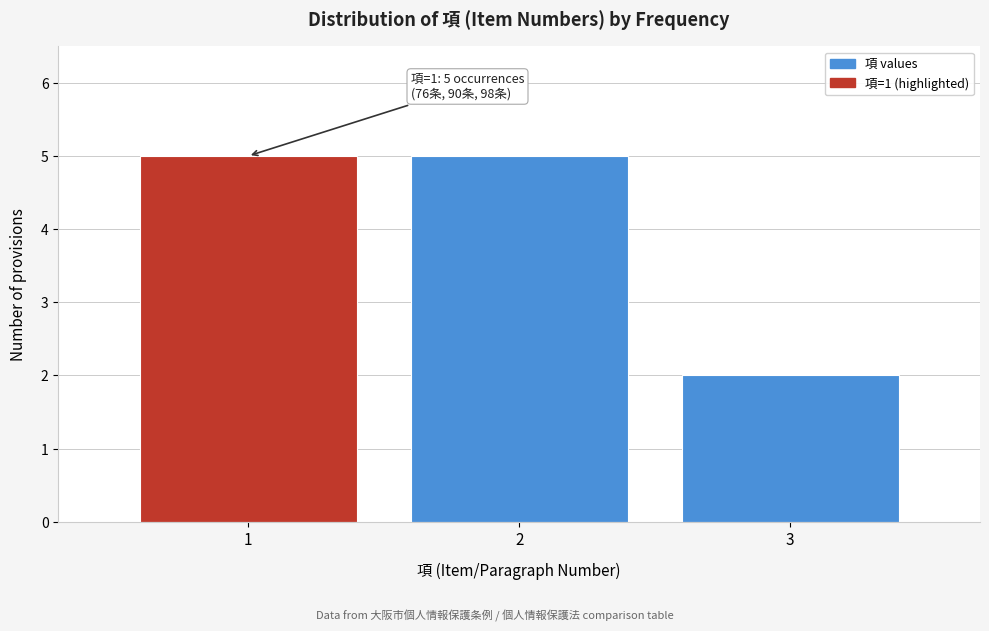

Reading left to right, what are all the values shown in this chart?

1=5	2=5	3=2